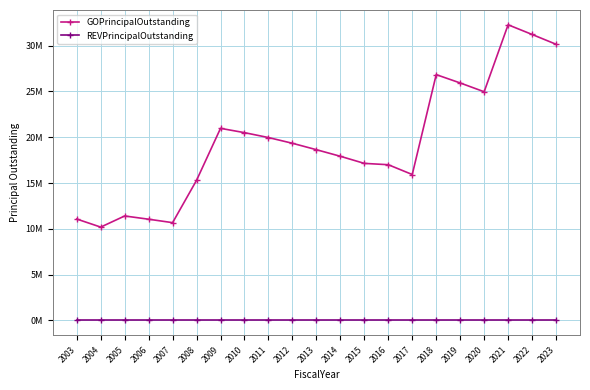

Which series changed the most between 2015 and 2022?

GOPrincipalOutstanding